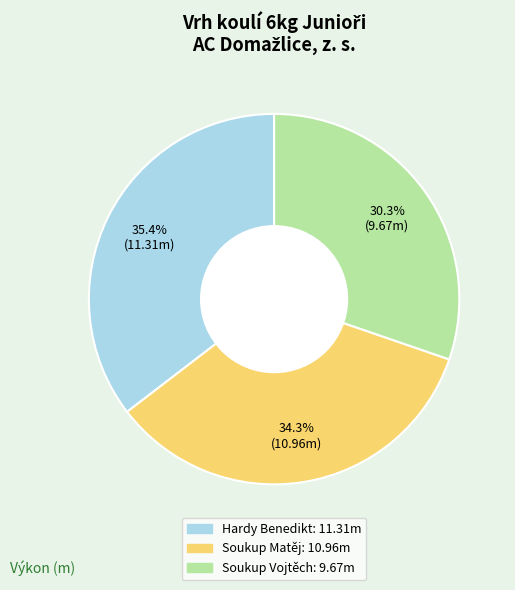

Is there a majority slice in this chart?

No